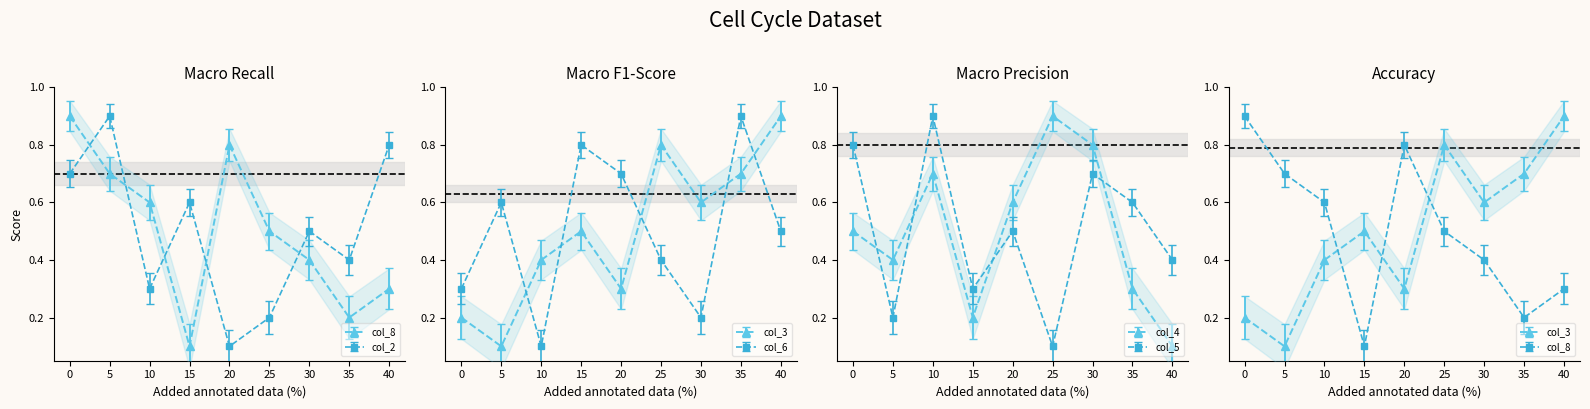

True or false: col_2 and col_6 cross at least once.

True